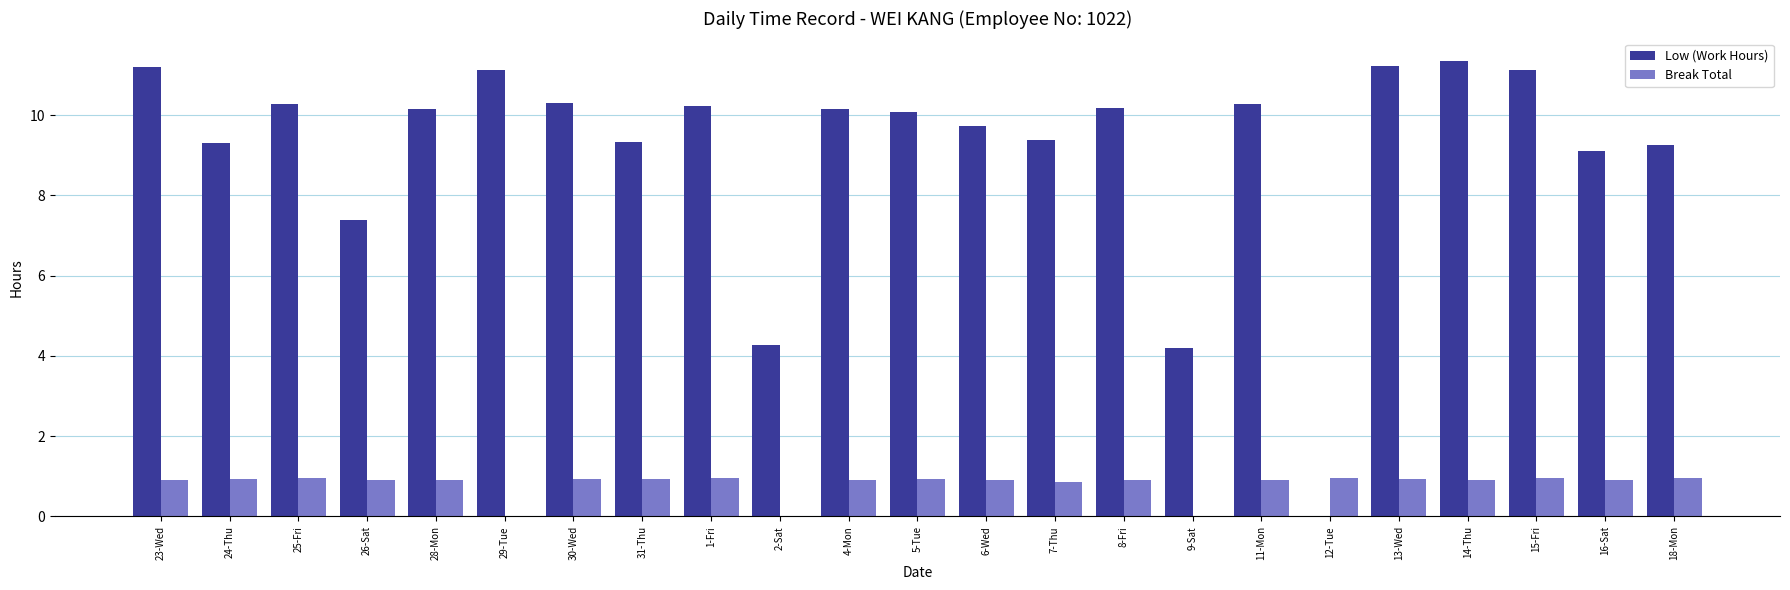

How many distinct data groups are displayed?

2